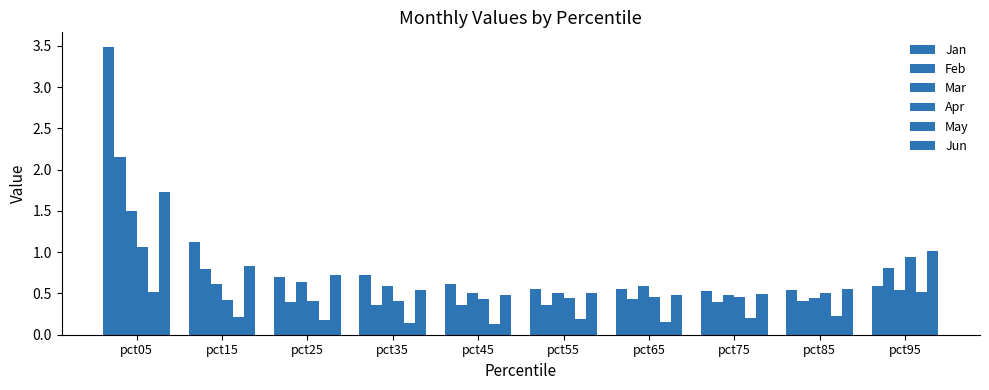

Reading left to right, extract all data points from this chart.

Jan: 3.5	1.1	0.7	0.7	0.6	0.6	0.6	0.5	0.5	0.6
Feb: 2.2	0.8	0.4	0.4	0.4	0.4	0.4	0.4	0.4	0.8
Mar: 1.5	0.6	0.6	0.6	0.5	0.5	0.6	0.5	0.4	0.5
Apr: 1.1	0.4	0.4	0.4	0.4	0.5	0.5	0.5	0.5	0.9
May: 0.5	0.2	0.2	0.1	0.1	0.2	0.2	0.2	0.2	0.5
Jun: 1.7	0.8	0.7	0.5	0.5	0.5	0.5	0.5	0.6	1.0